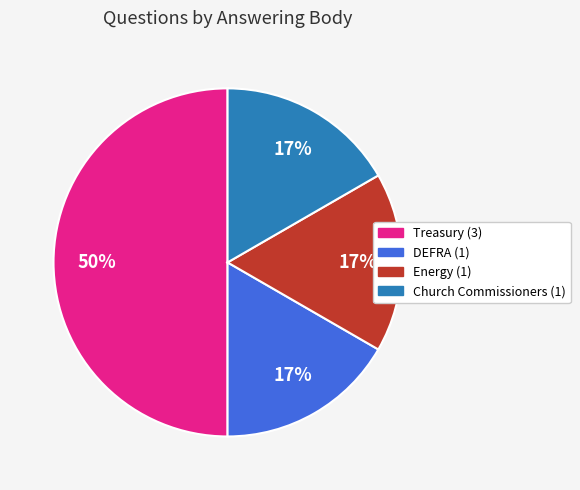

To the nearest percent, what is the average slice percentage?

25%